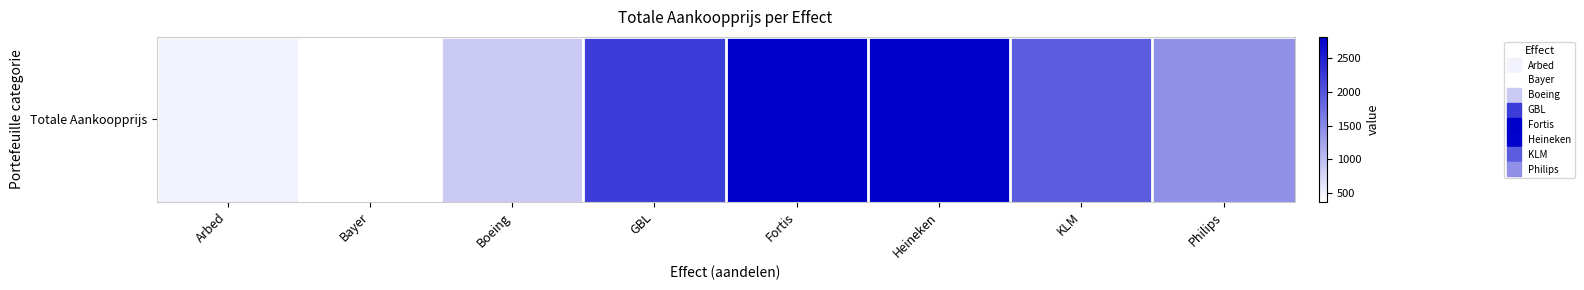

Where does the data first go above 1927?

GBL